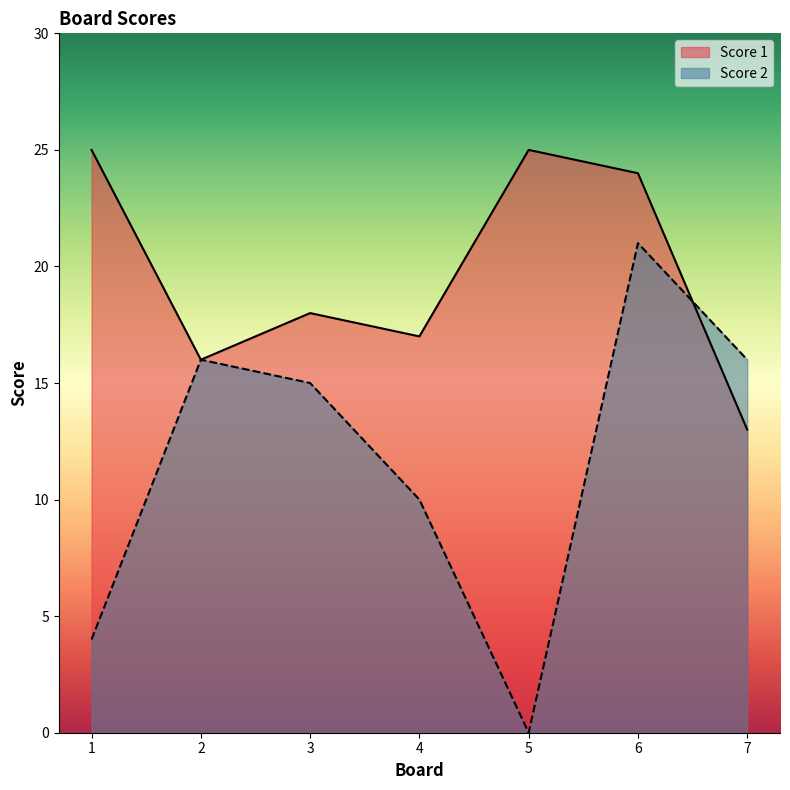

Does the chart have visible grid lines?

No